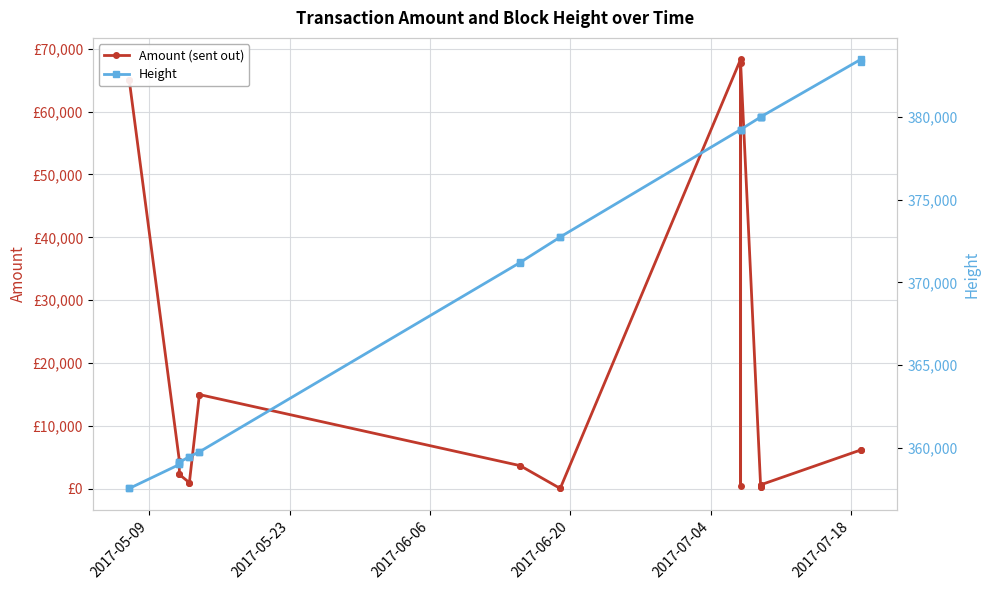

What is the greatest value displayed?

383477.0